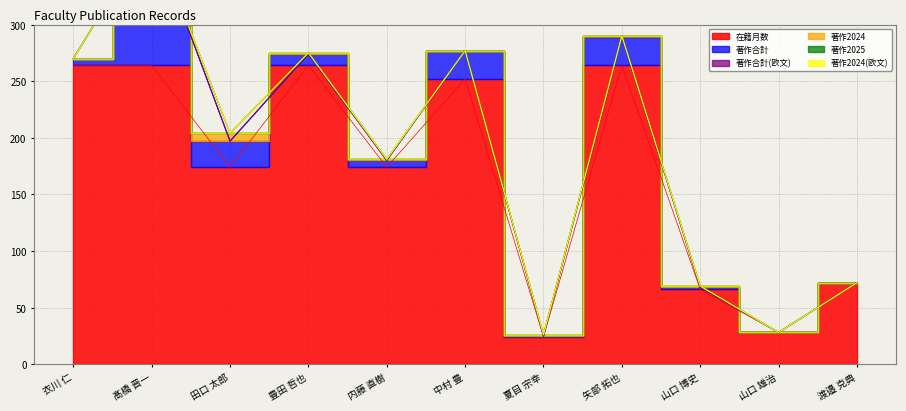

True or false: 著作2024(欧文) has more than 2 points higher than both neighbors.

False